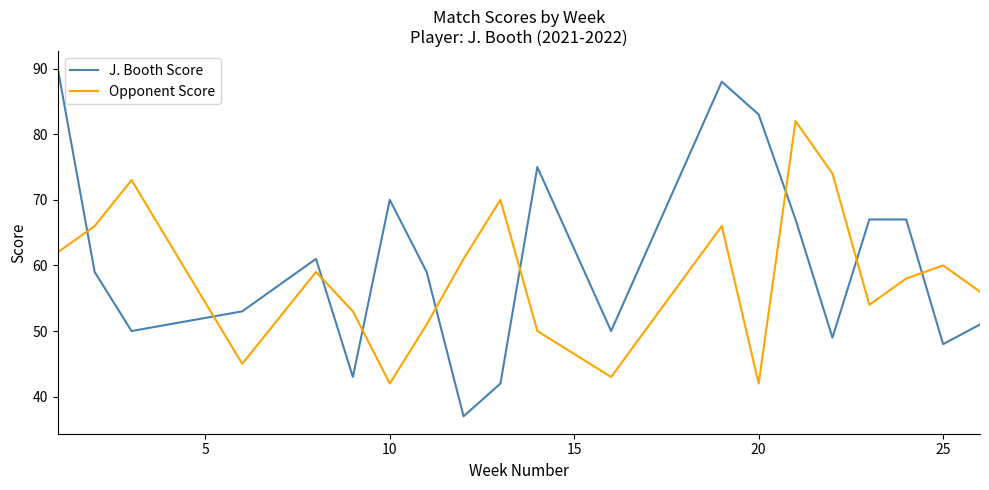

What is the sum of all J. Booth Score values?

1209